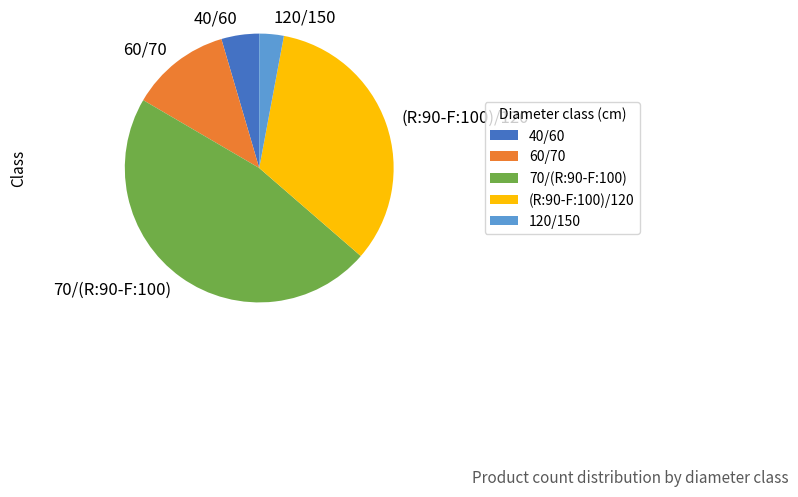

Is 40/60 the majority of the pie?

No